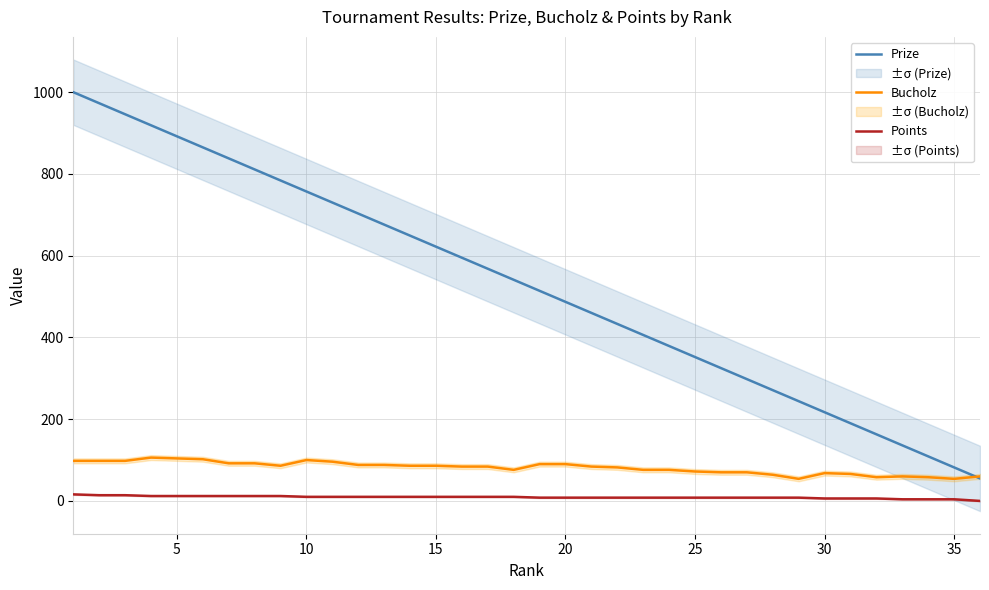

True or false: Bucholz and Points intersect in this chart.

False